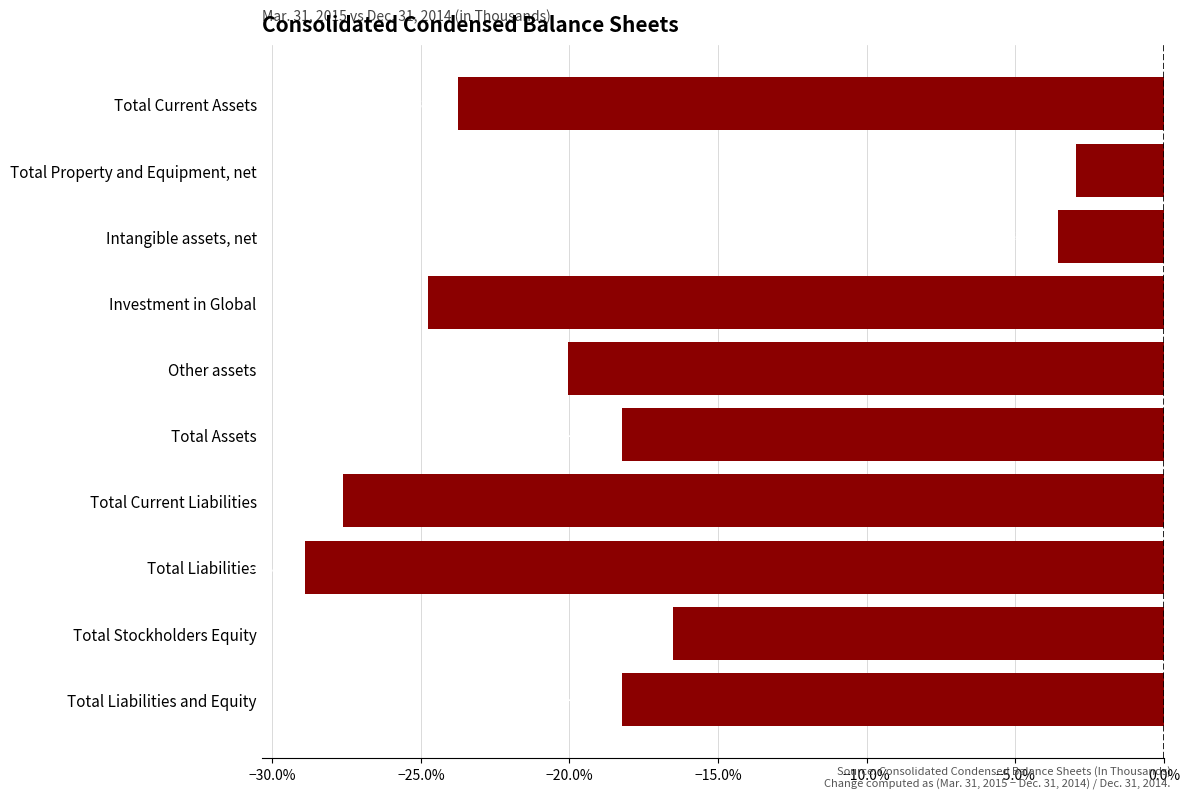

What is the difference between the values at Total Liabilities and Equity and Total Stockholders Equity?

1.7